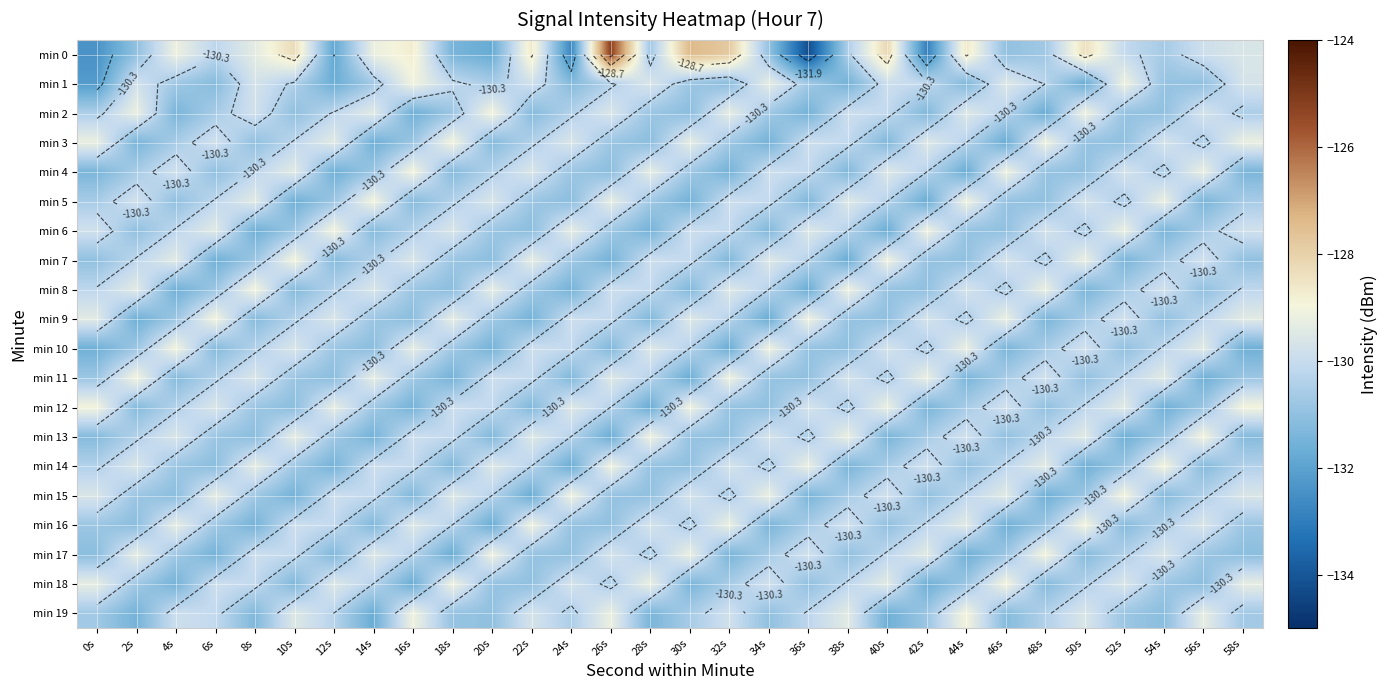

The min 10 series shows -174.4 at 6s. True or false?

False